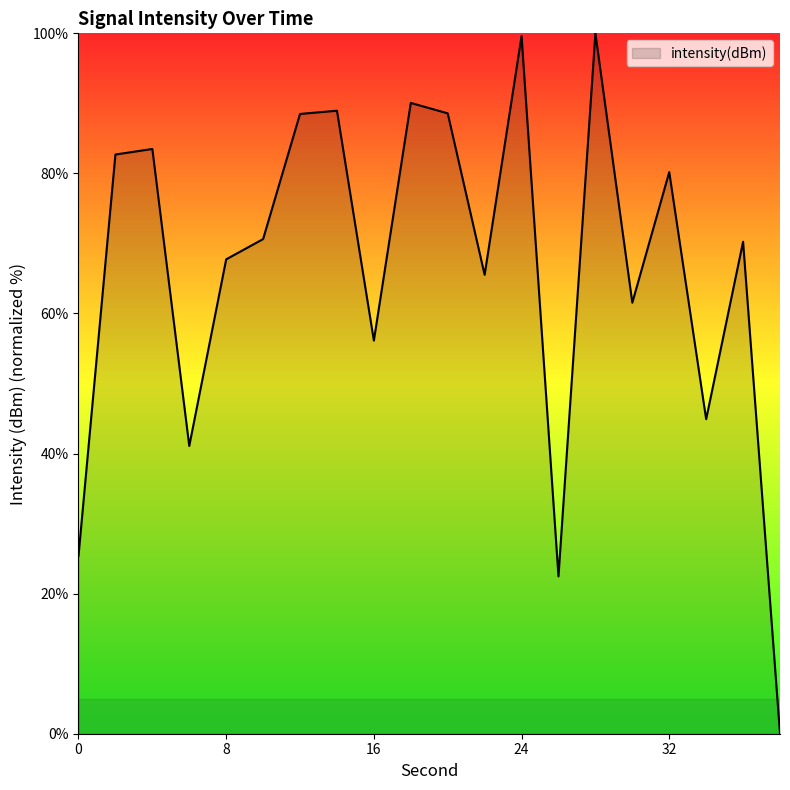

What is the difference between the maximum and minimum values?

100.0